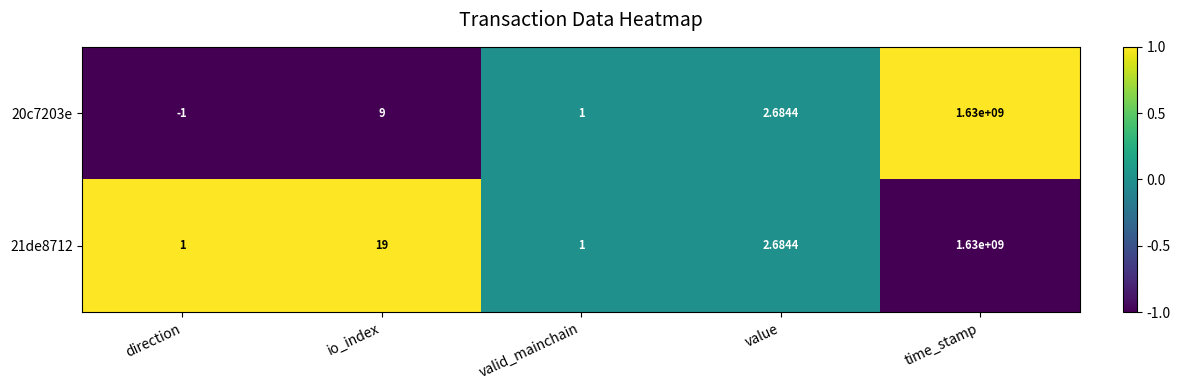

Count the number of categories in the chart.

5